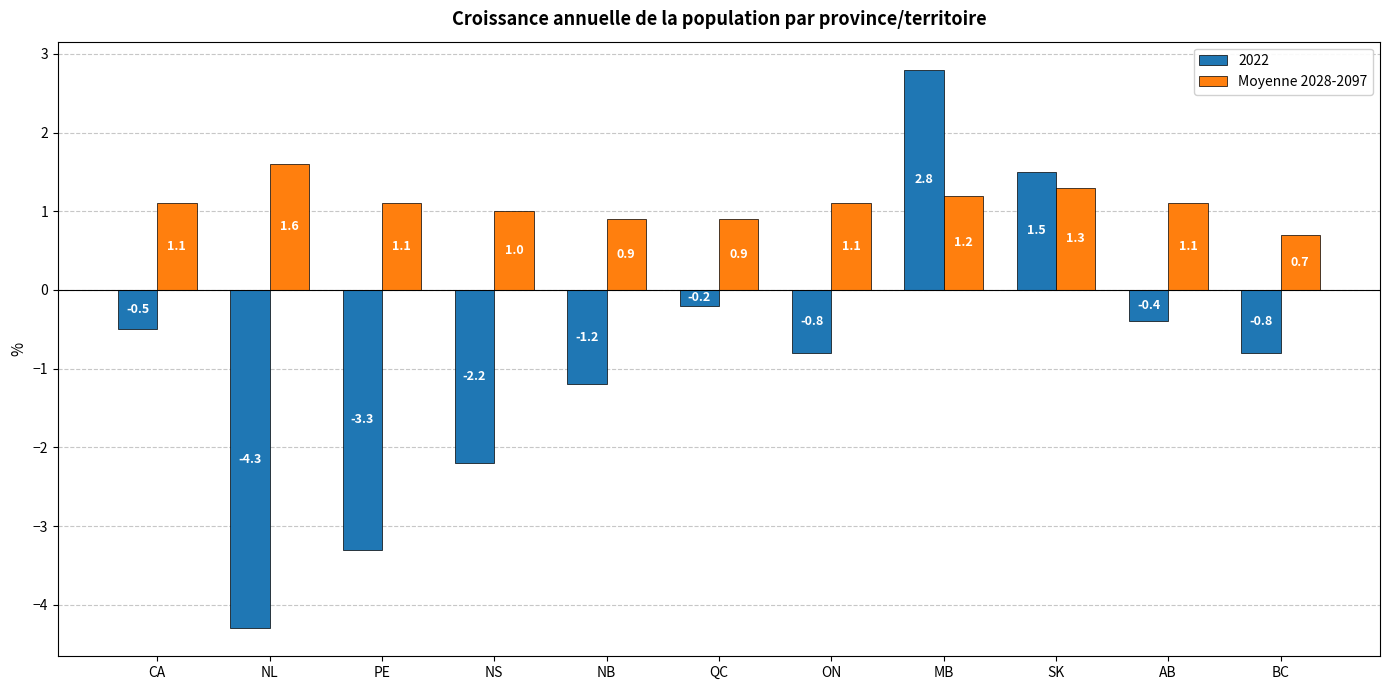

What is the label of the 1st bar from the right?

BC